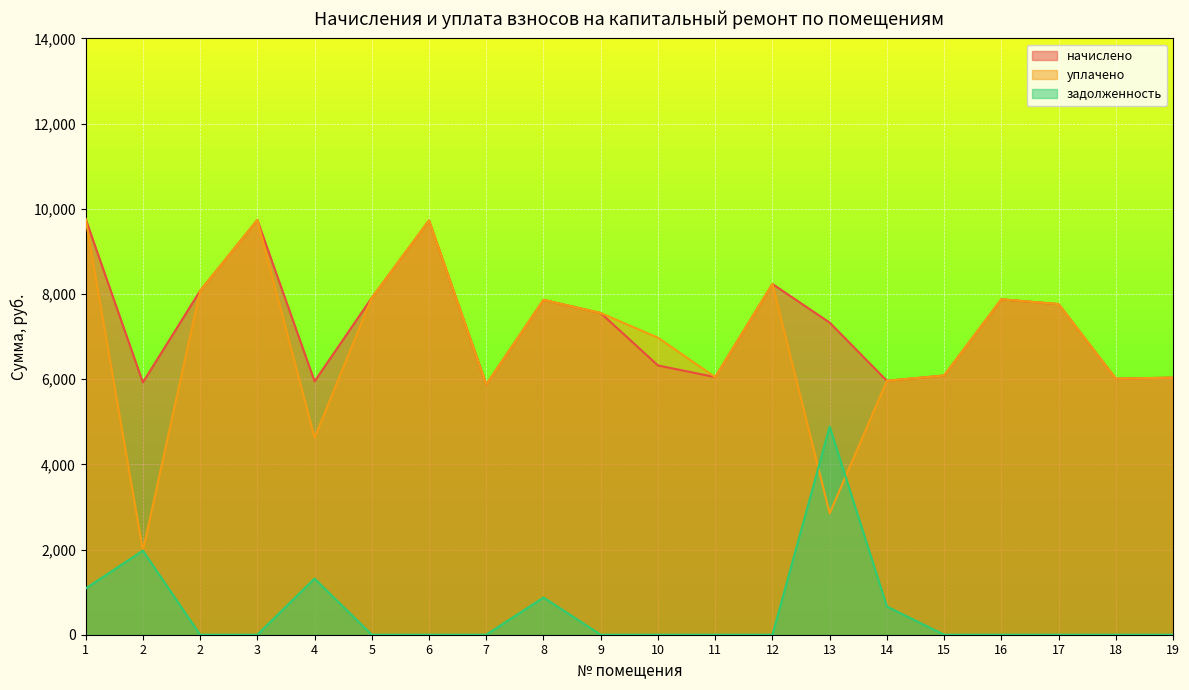

How many values in the начислено series are below 7551?

10